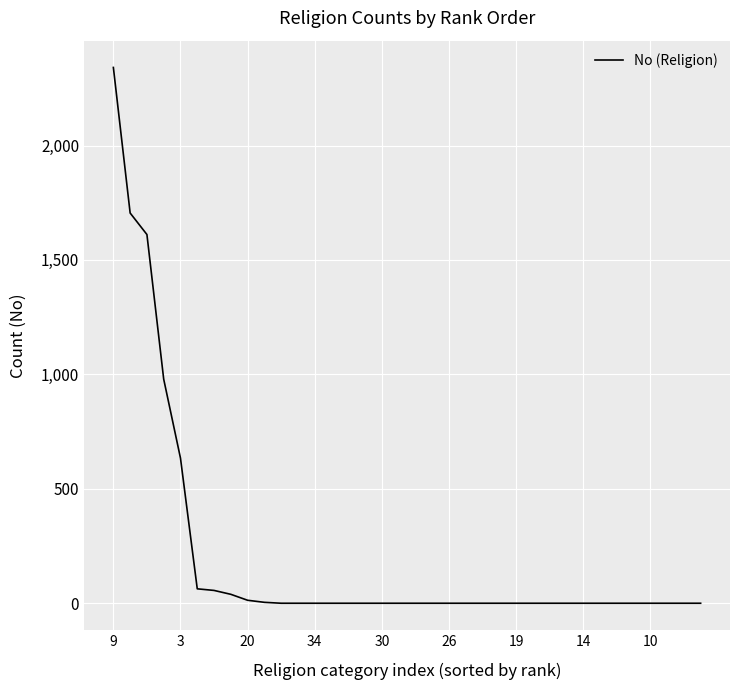

What is the difference between the maximum and minimum values?

2341